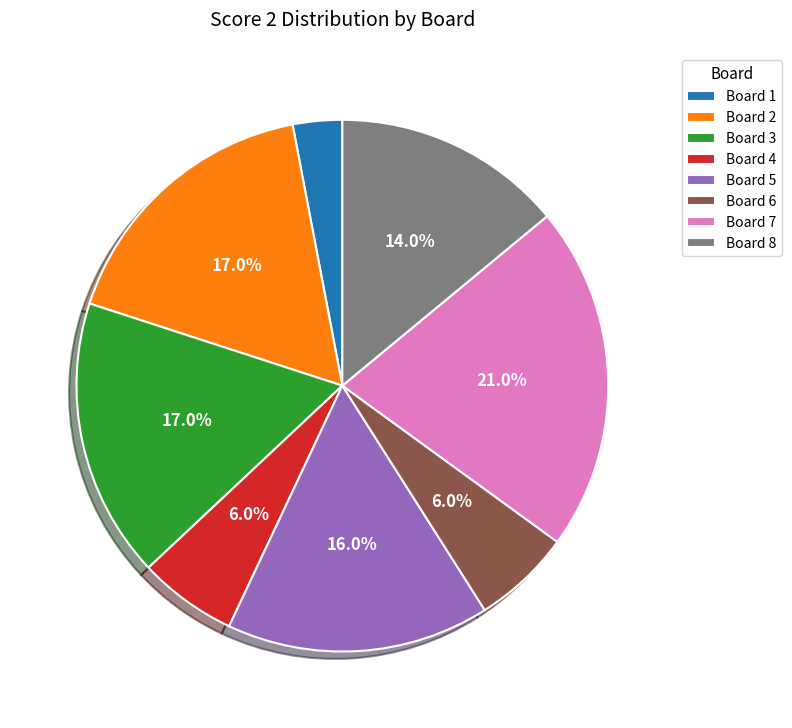

Is the sum of Board 3 and Board 4 greater than half?

No